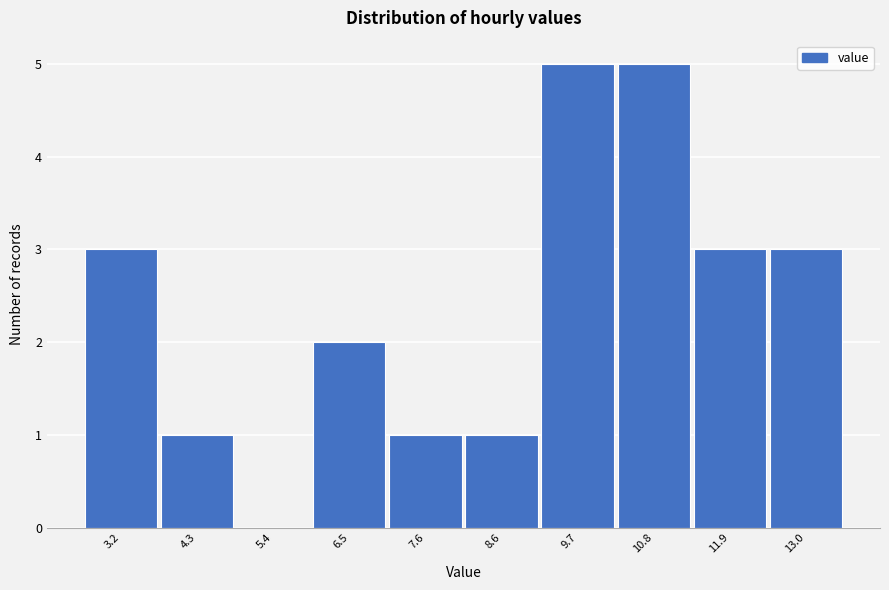

Reading left to right, list every bar in this chart as the range it spans on the x-axis followed by its height. Neither the bar edges nor the heights are printed on the chart, so give them approximately, as read against the axes.

2.70 to 3.78: 3
3.78 to 4.86: 1
4.86 to 5.94: 0
5.94 to 7.02: 2
7.02 to 8.10: 1
8.10 to 9.18: 1
9.18 to 10.26: 5
10.26 to 11.34: 5
11.34 to 12.42: 3
12.42 to 13.50: 3